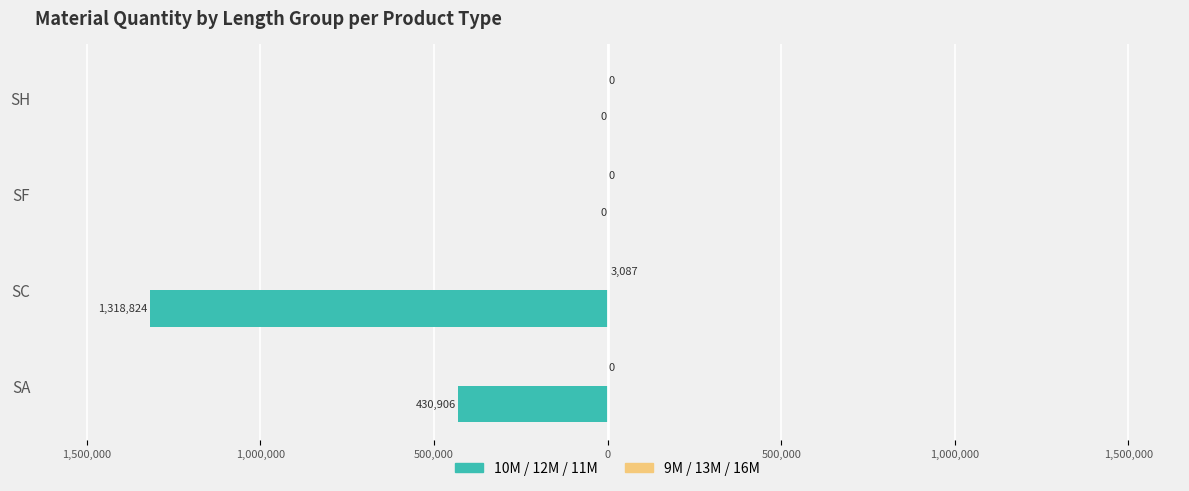

True or false: 10M~12M (Left group) has a value of -157608 at SA.

False